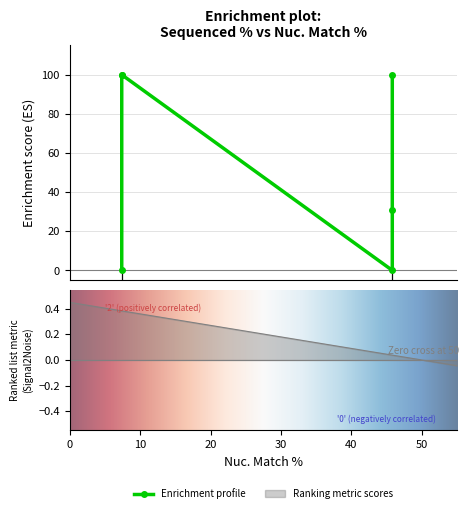

What is the change in value from 7.4 to 7.4?

+100.0